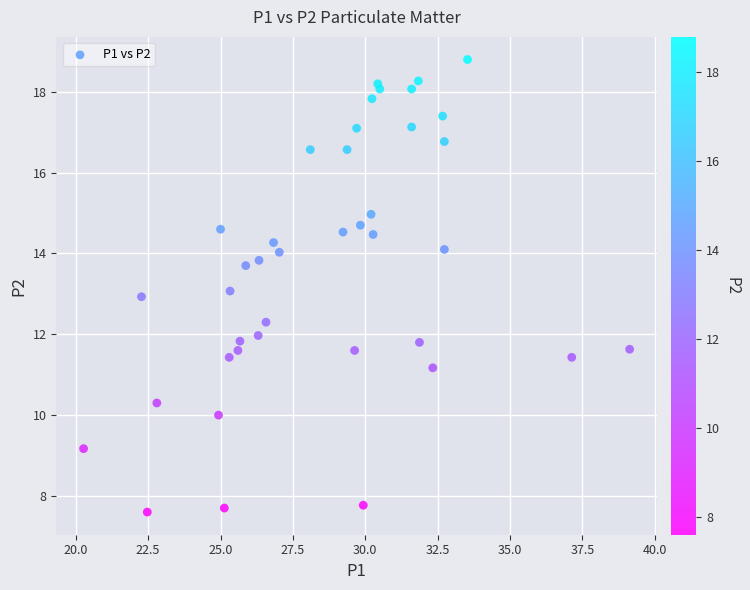

What is the range of Y values (max minus min)?

11.2